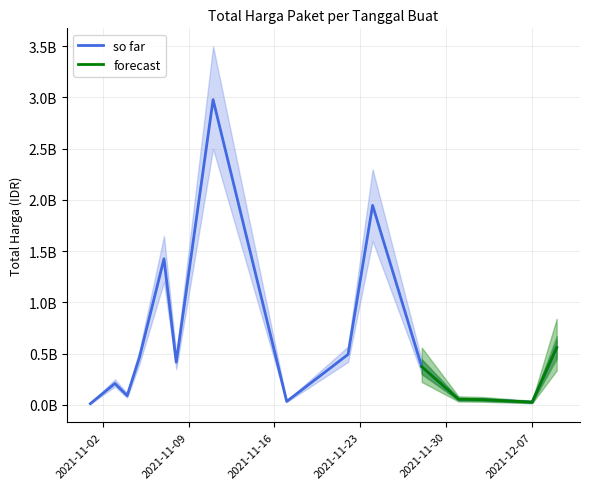

What position from the right is 2021-12-07?

2